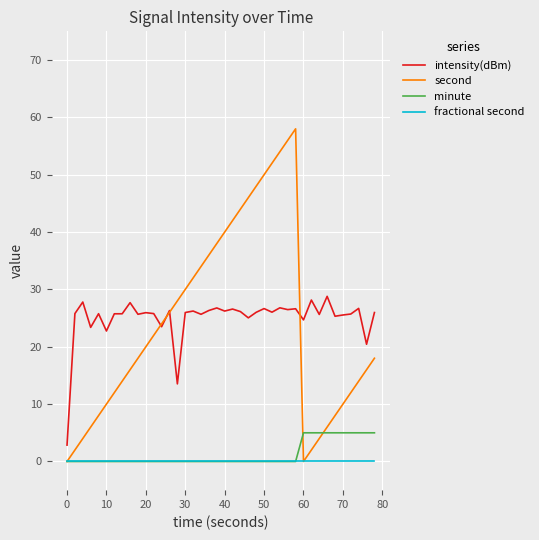

What is the highest value of the intensity(dBm) series?

28.8